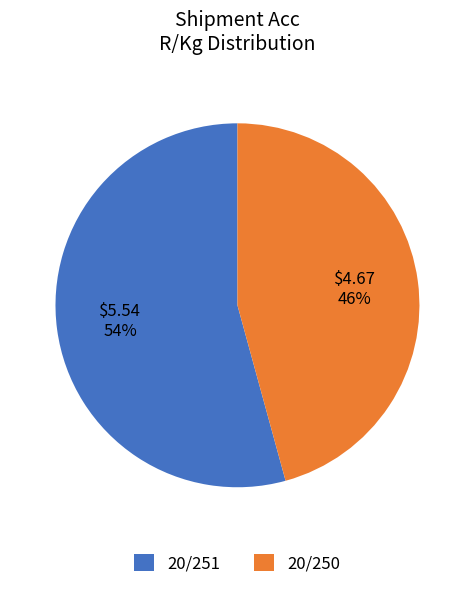

Which category has the biggest portion of the pie?

20/251